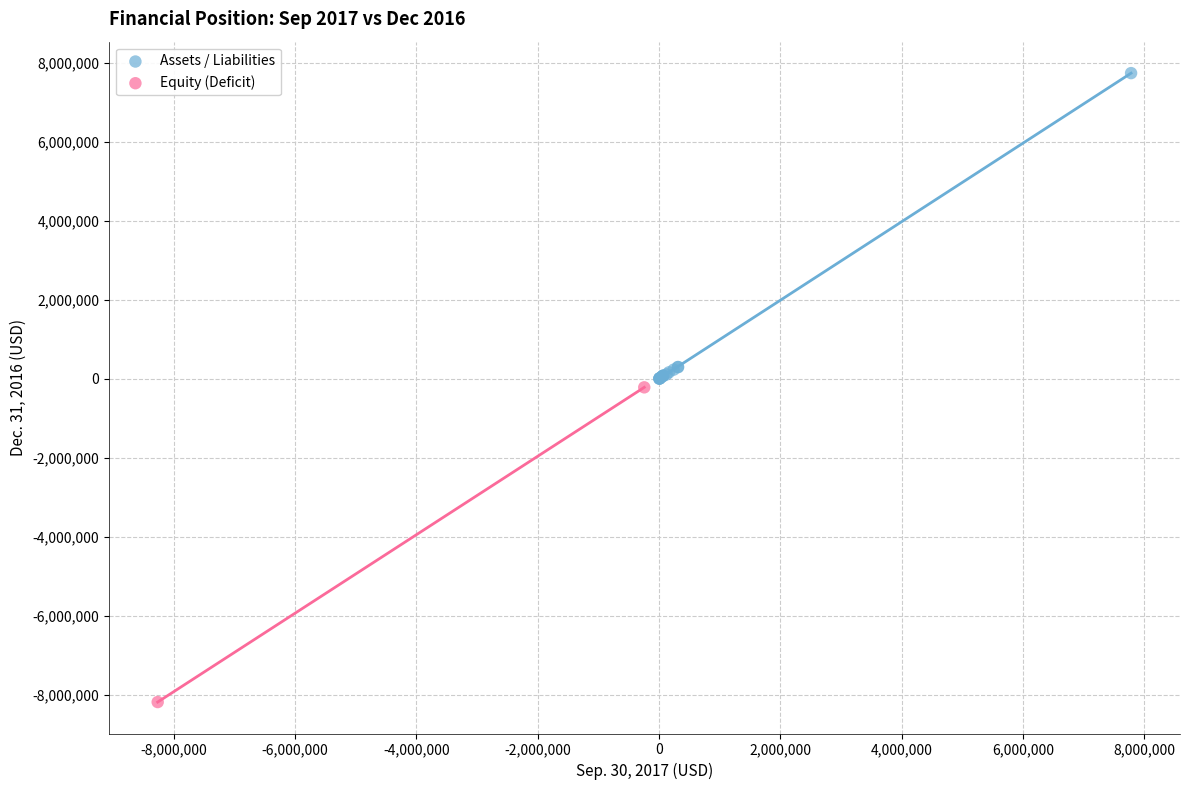

Which series has the widest spread of Y values?

Equity (Deficit)